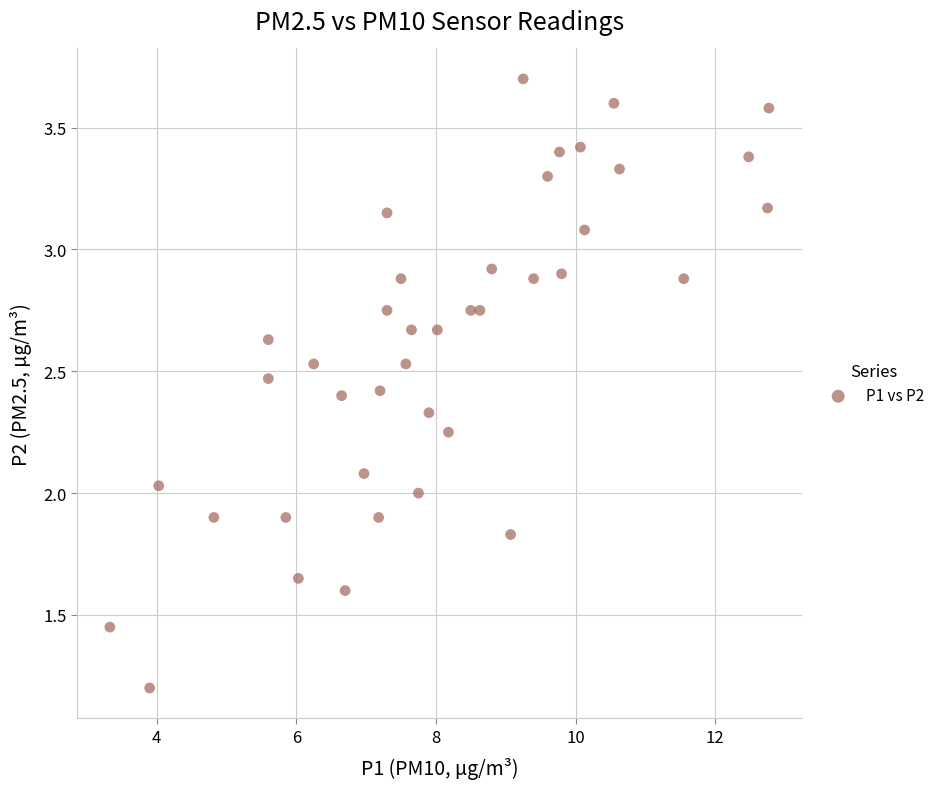

What is the range of X values (max minus min)?

9.4